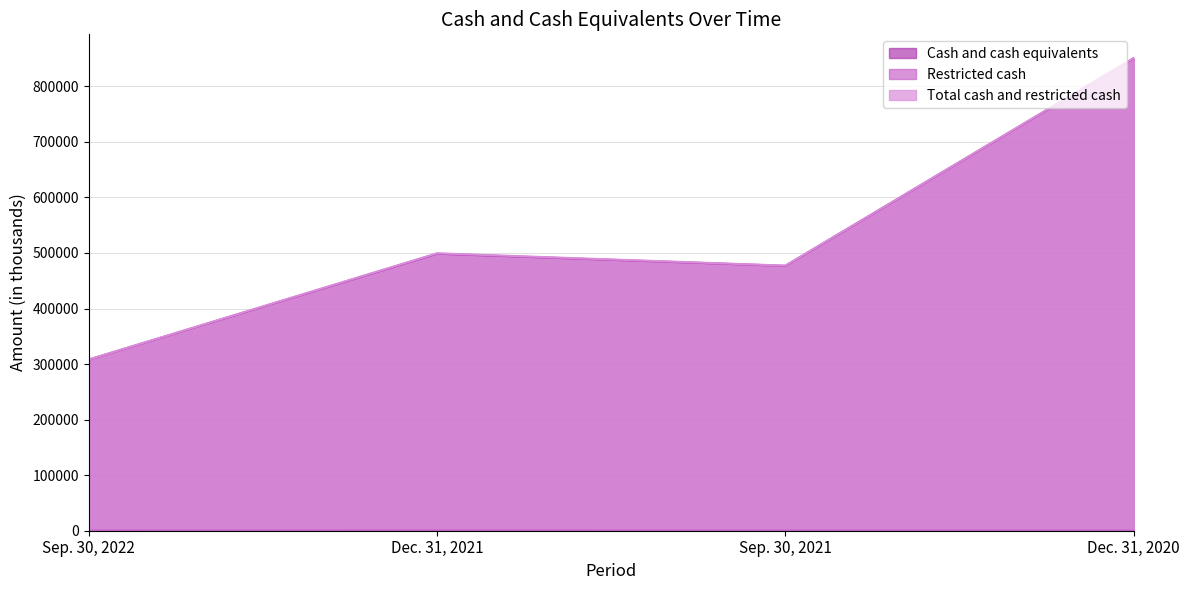

At which category does Restricted cash reach its first local peak?

Dec. 31, 2021